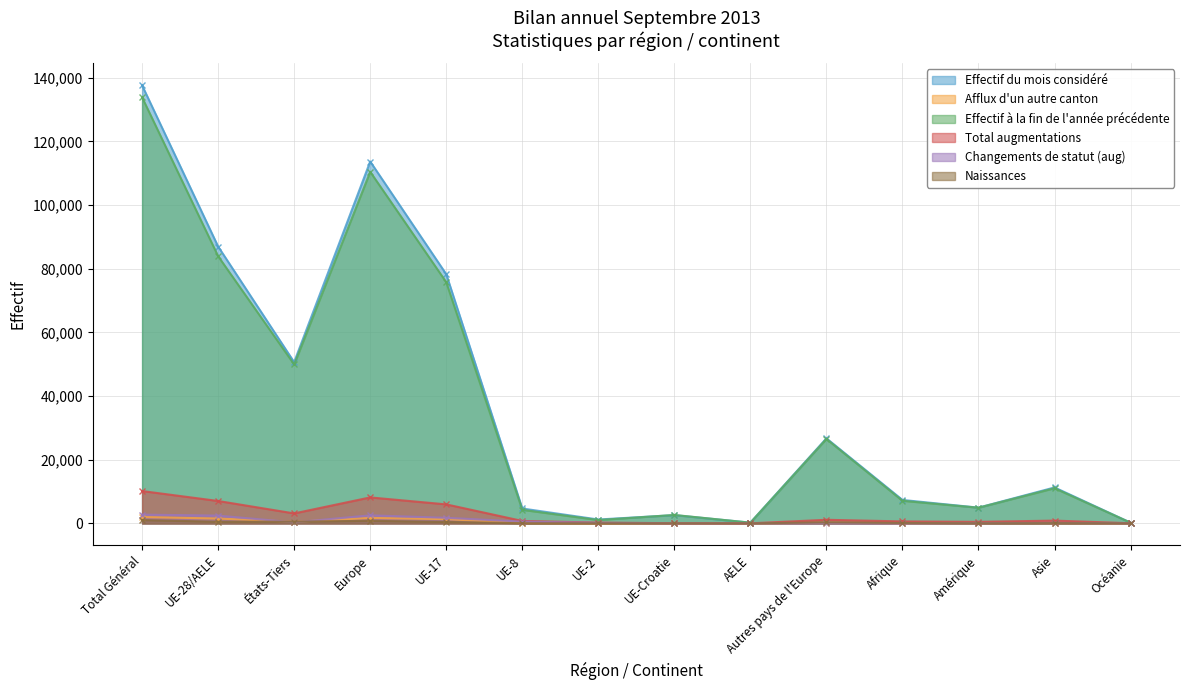

At how many categories does at least one series exceed 17979?

6